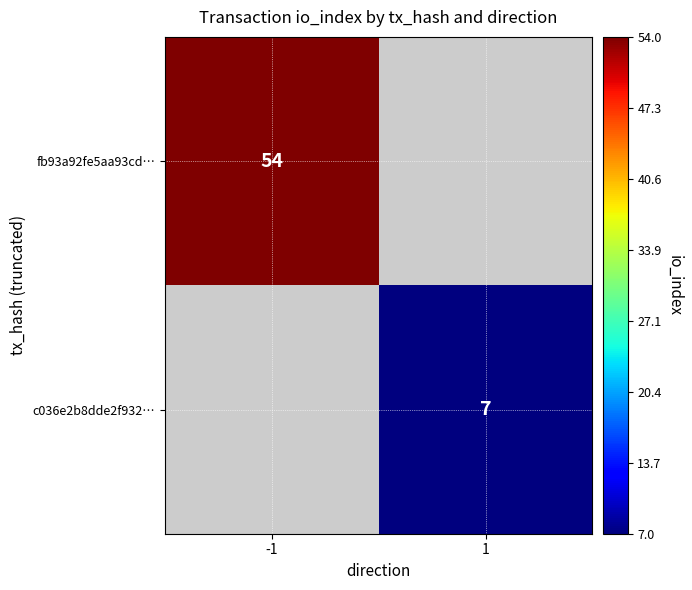

The value of c036e2b8dde2f932… at 1 is 11. True or false?

False